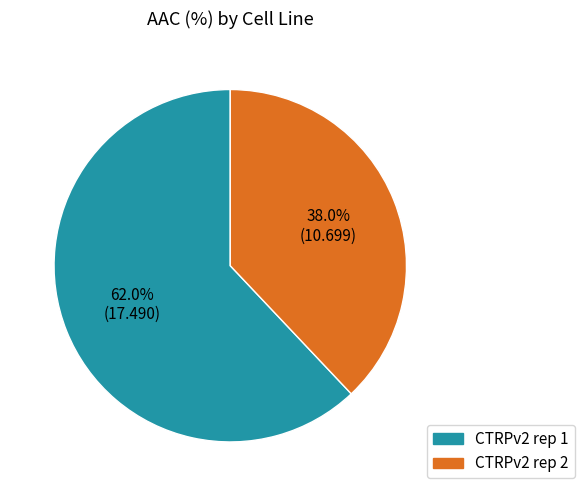

Which has a higher value, CTRPv2 rep 2 or CTRPv2 rep 1?

CTRPv2 rep 1